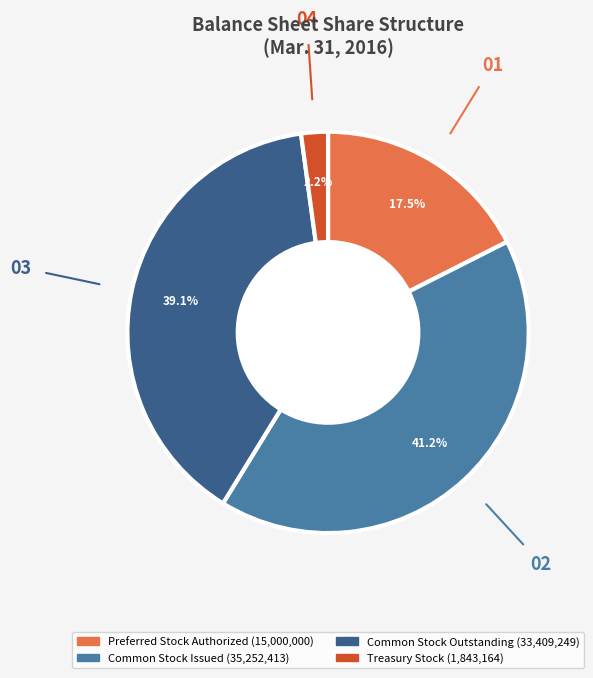

What percentage do Treasury Stock and Preferred Stock Authorized together represent?

19.7%